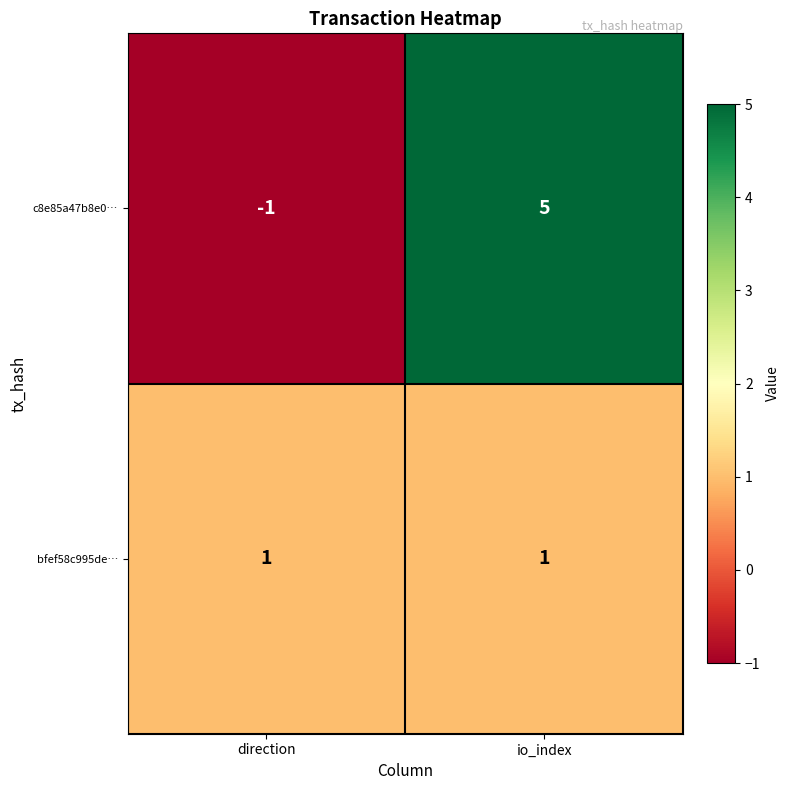

Where is c8e85a47b8e0… nearest to the value 2?

direction